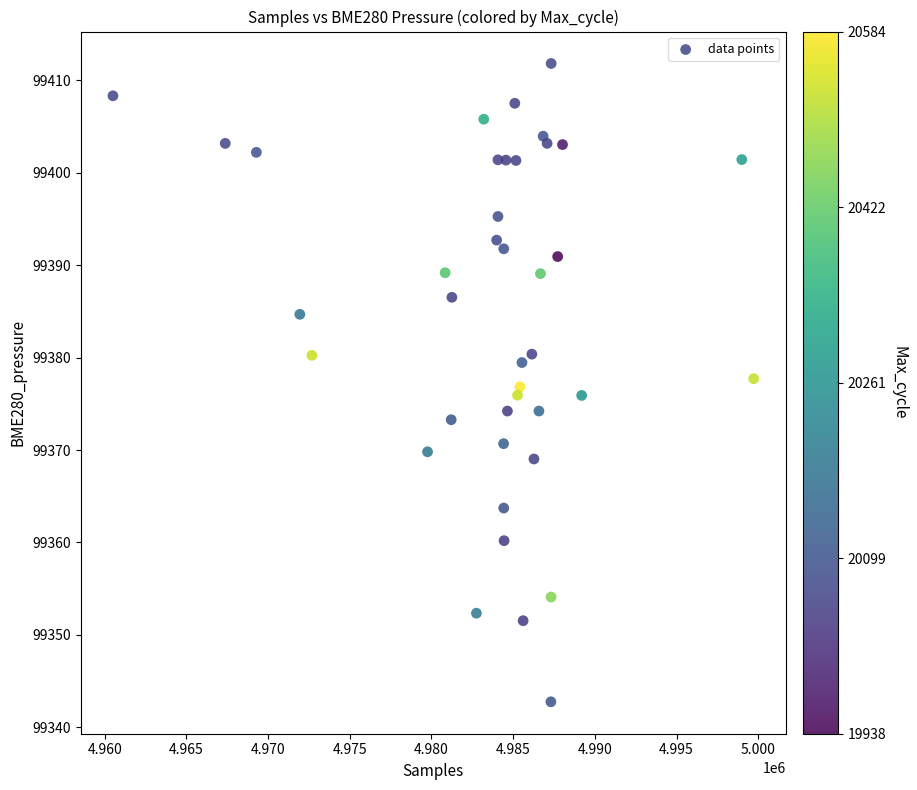

What is the range of X values (max minus min)?

39215.0